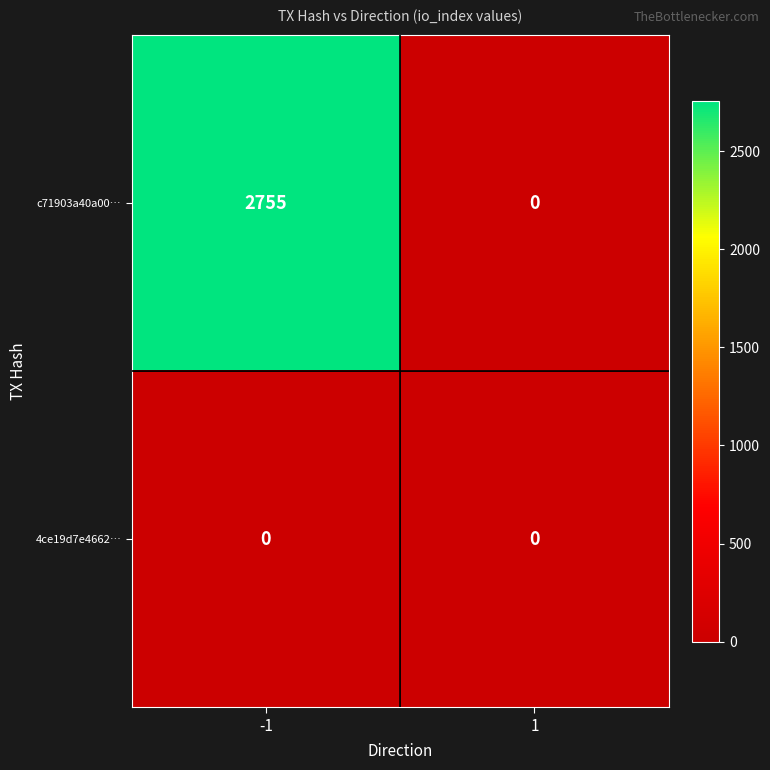

Reading left to right, what are all the values shown in this chart?

c71903a40a00…: -1=2755	1=0
4ce19d7e4662…: -1=0	1=0